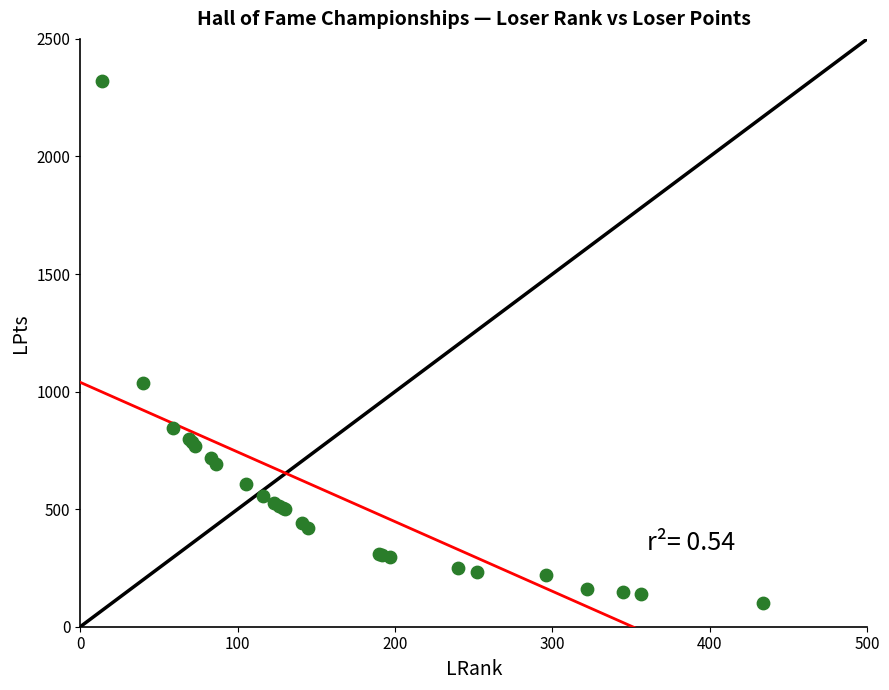

What Y value in the scatter plot is closest to 1210?

1036